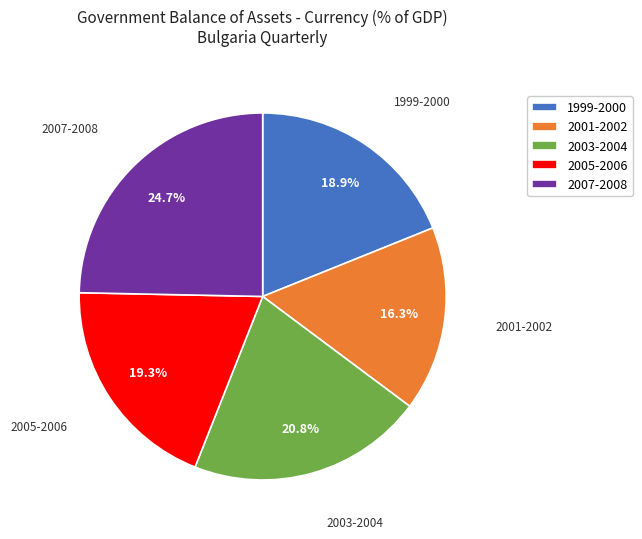

Do 2003-2004 and 2001-2002 together represent more than half of the pie?

No